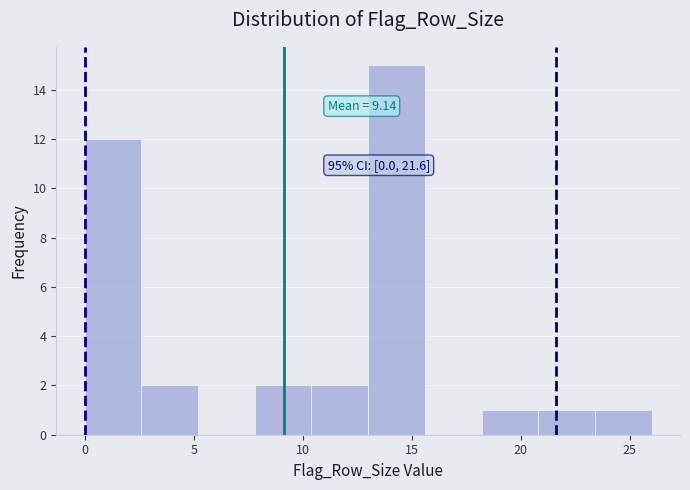

Which range on the x-axis has the tallest bar?

13.0 to 15.6